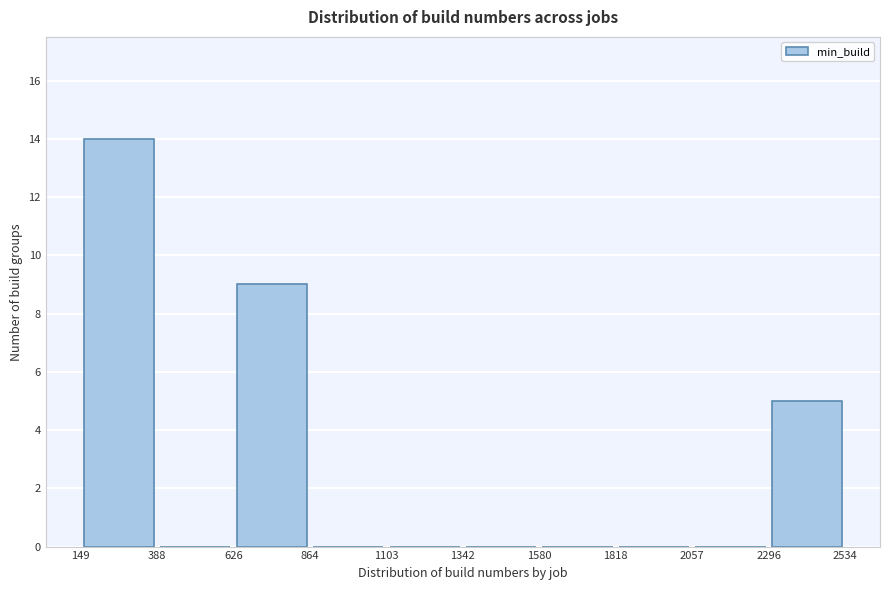

How tall is the bar that spans 149 to 388 on the x-axis? The values are not printed on the chart, so give them approximately, as read against the axis.

14